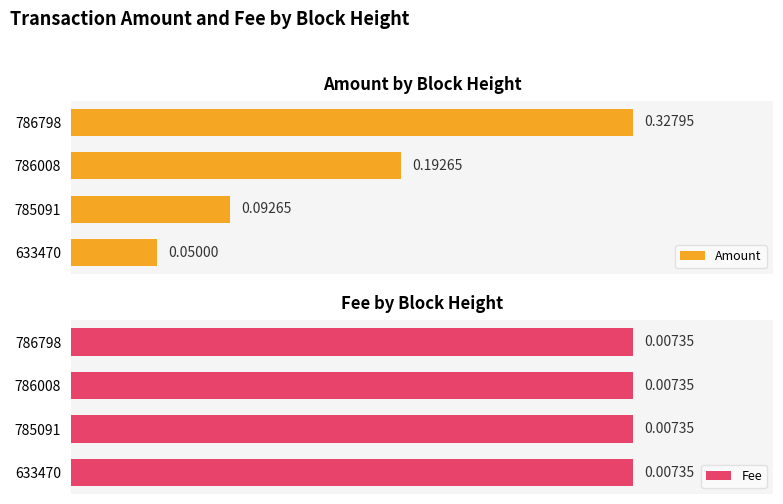

List the labels in order of Amount value, smallest first.

633470, 785091, 786008, 786798